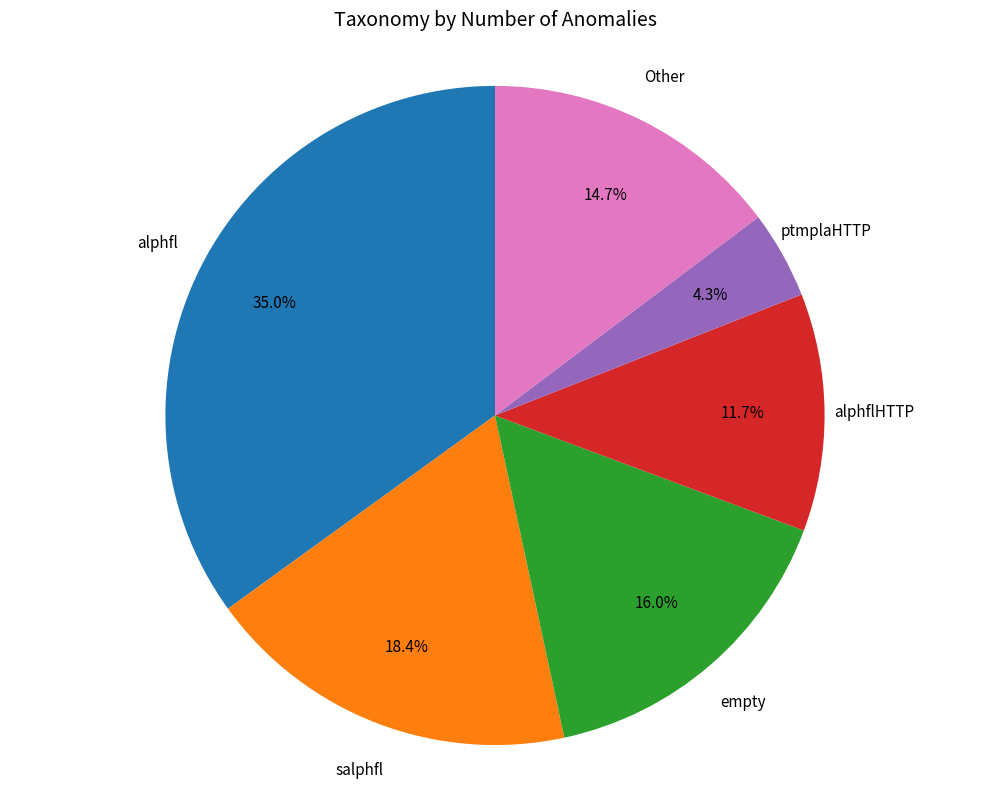

Does ptmplaHTTP represent more than half of the total?

No